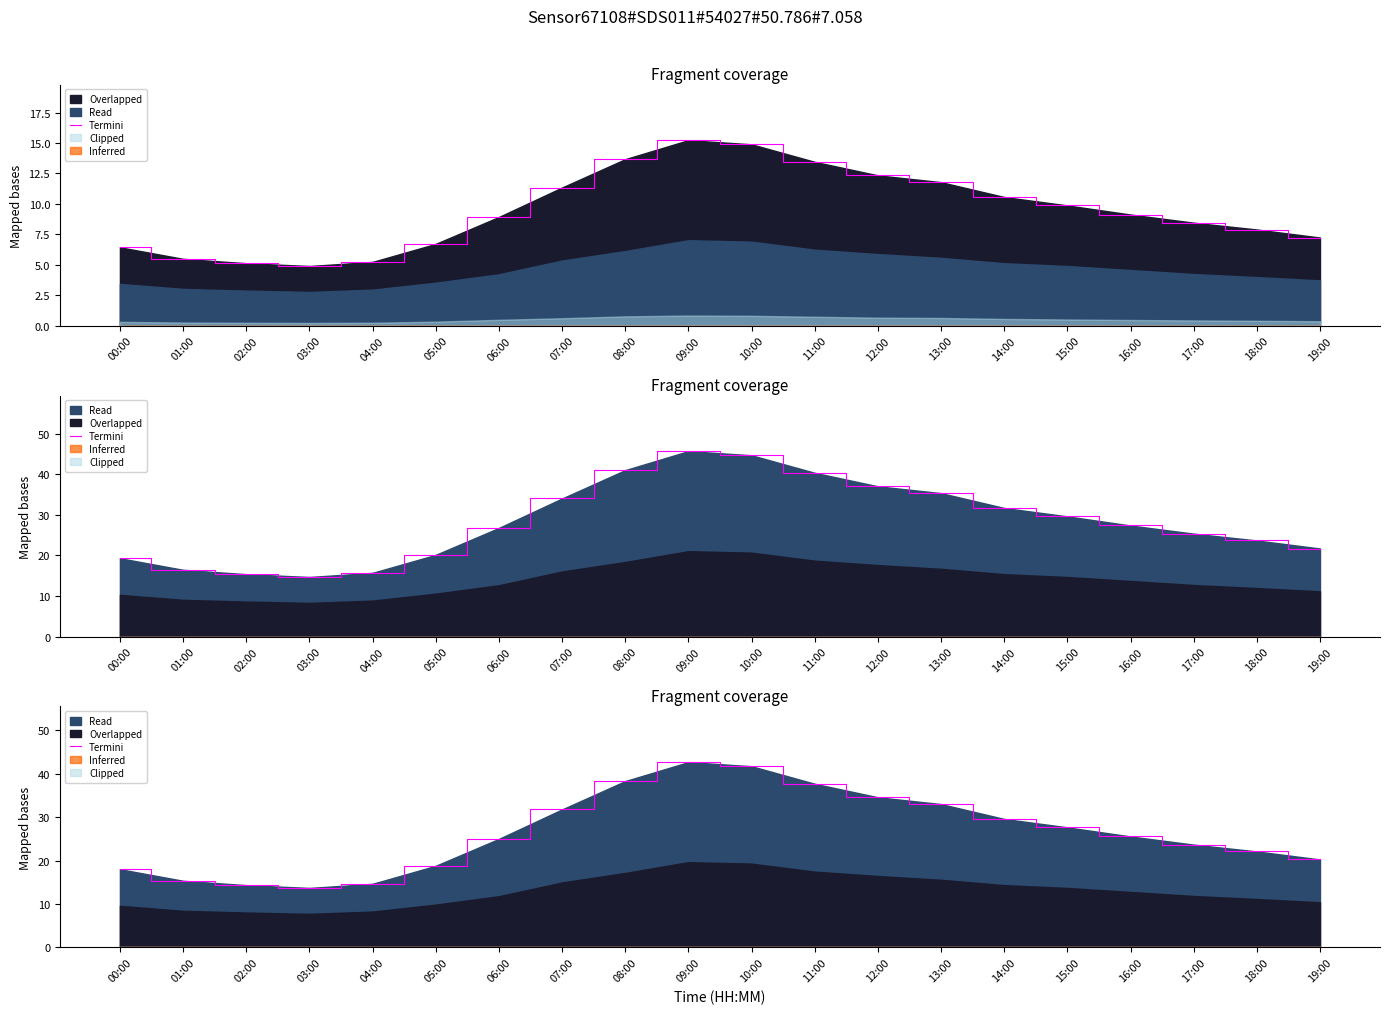

How many values are below 25?

10